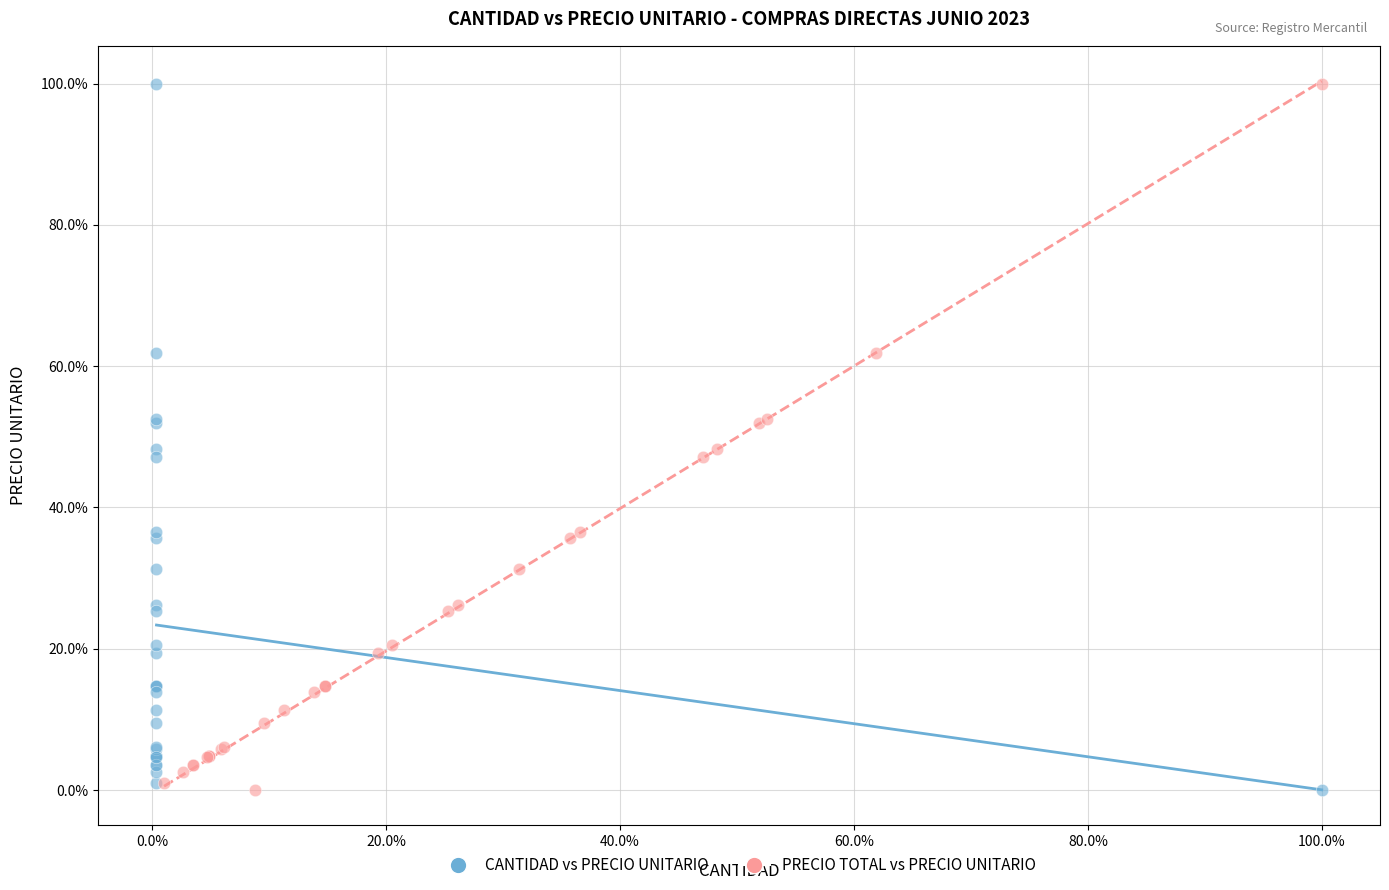

What are all the series names shown in the legend?

CANTIDAD vs PRECIO UNITARIO, PRECIO TOTAL vs PRECIO UNITARIO